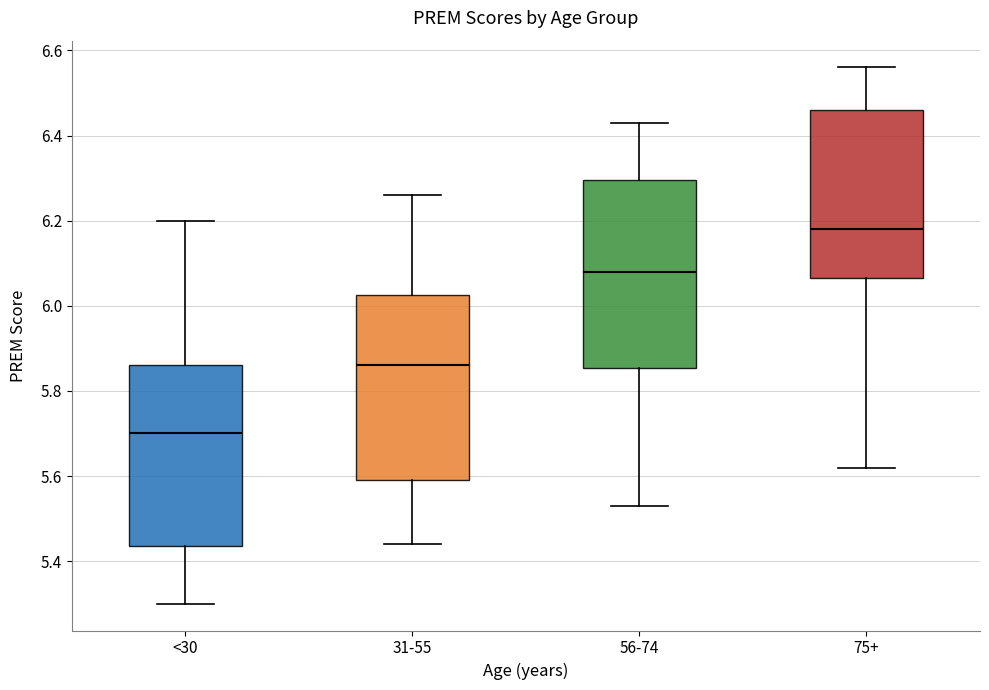

Which box's median line is the highest?

75+